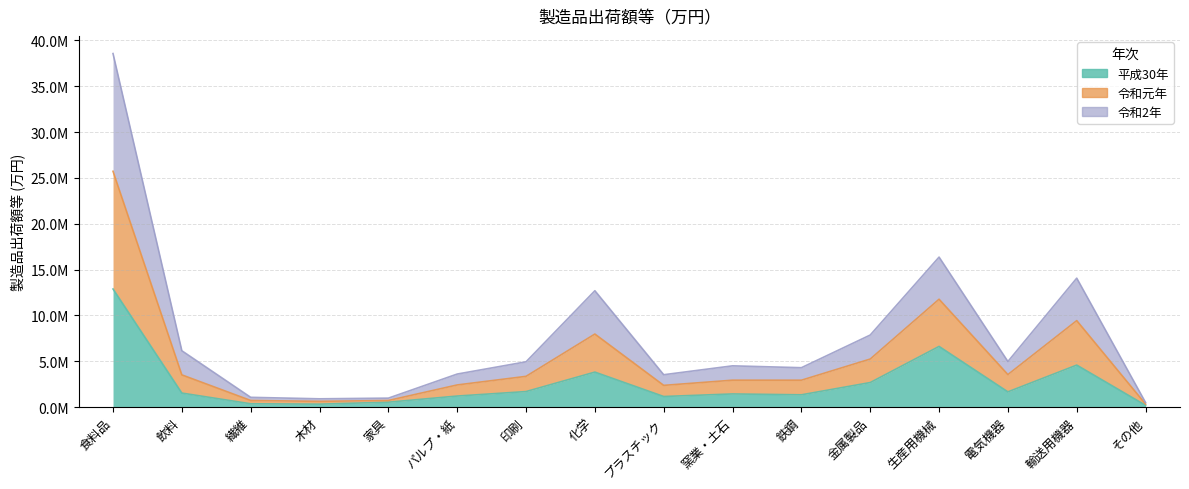

What is the approximate value of 平成30年 at プラスチック?

1150525